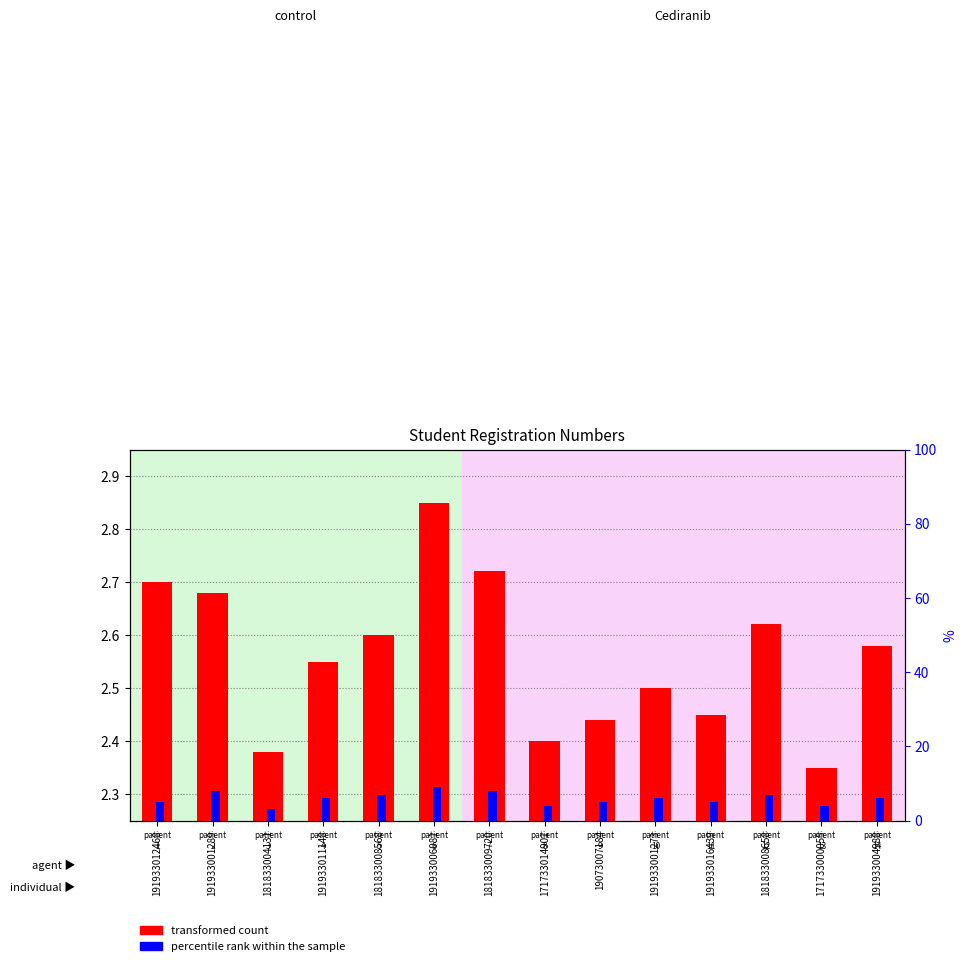

What position from the left is 171733014901?

8